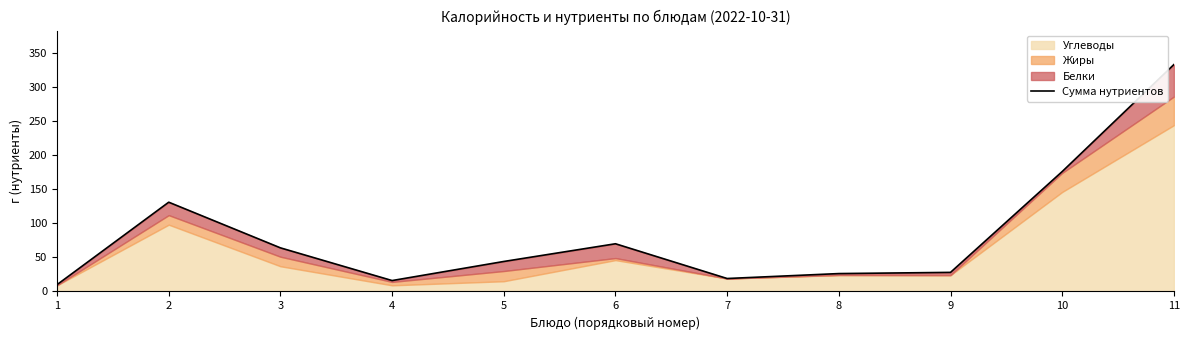

Reading right to left, extract all data points from this chart.

11=333.0	10=176.0	9=28.0	8=26.2	7=19.0	6=70.0	5=44.0	4=16.0	3=64.0	2=131.0	1=10.0